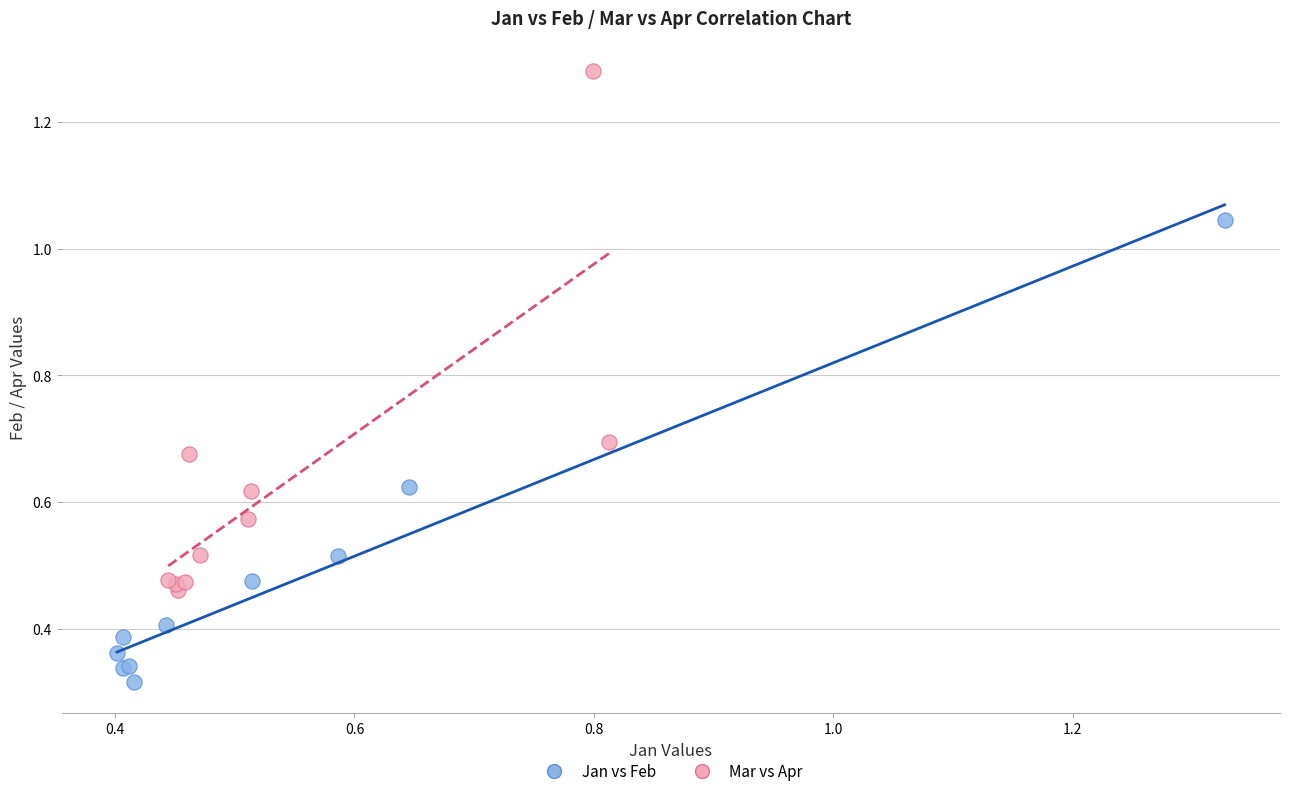

Which series has the widest spread of Y values?

Mar vs Apr